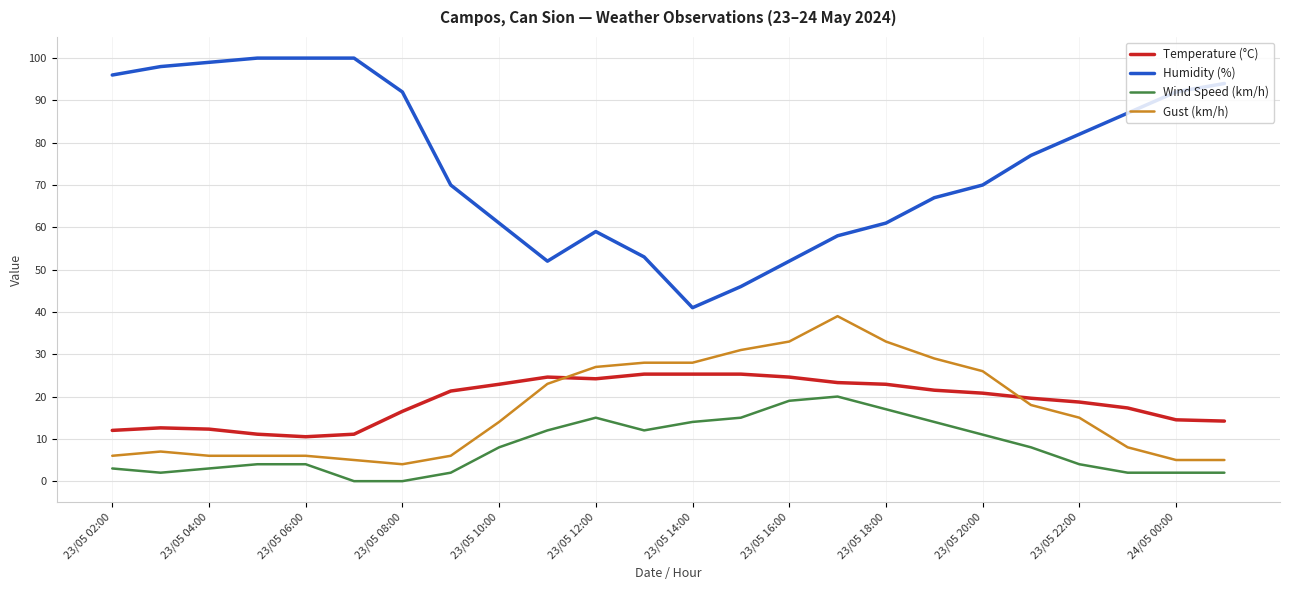

What is the minimum value for Humidity (%)?

41.0